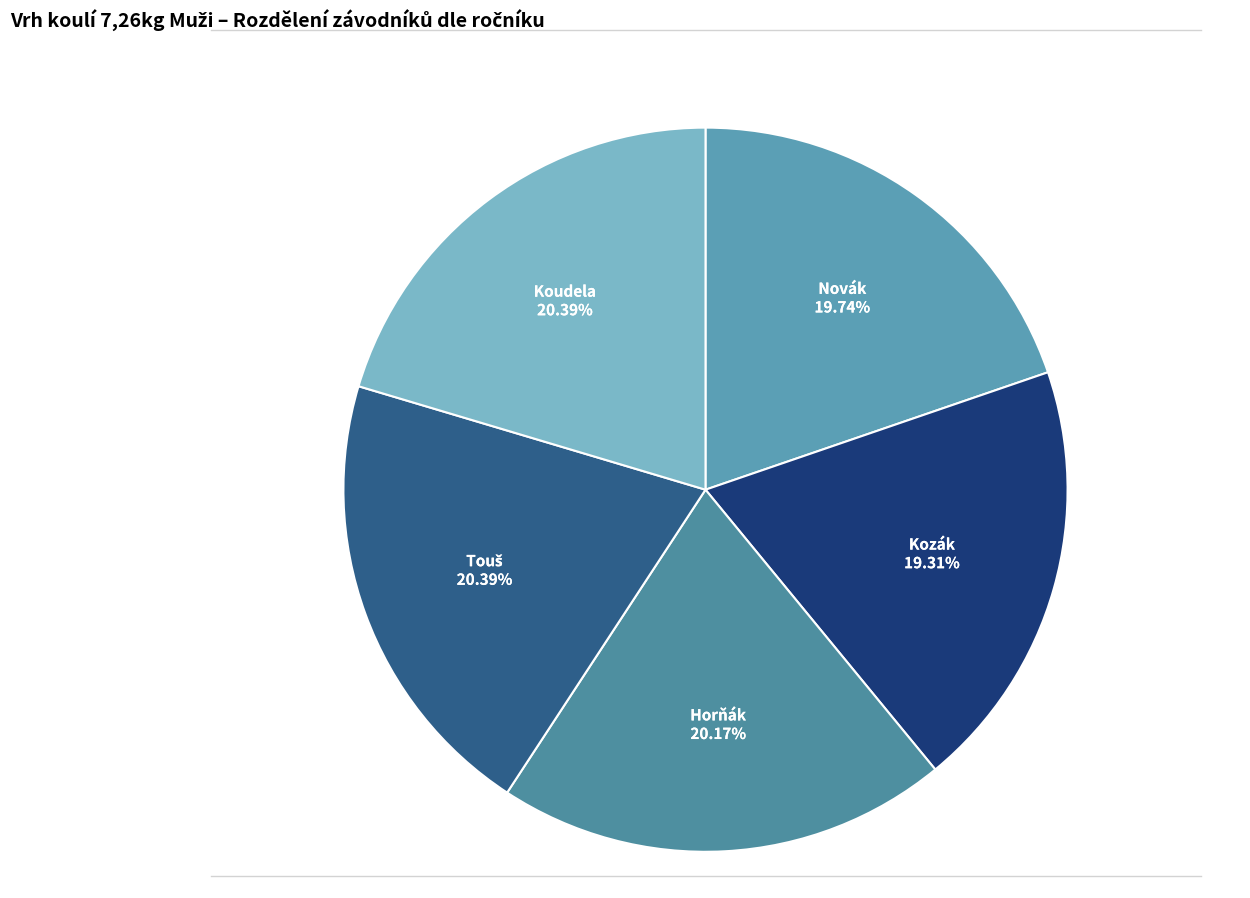

What is the largest slice in the pie chart?

Touš Jan